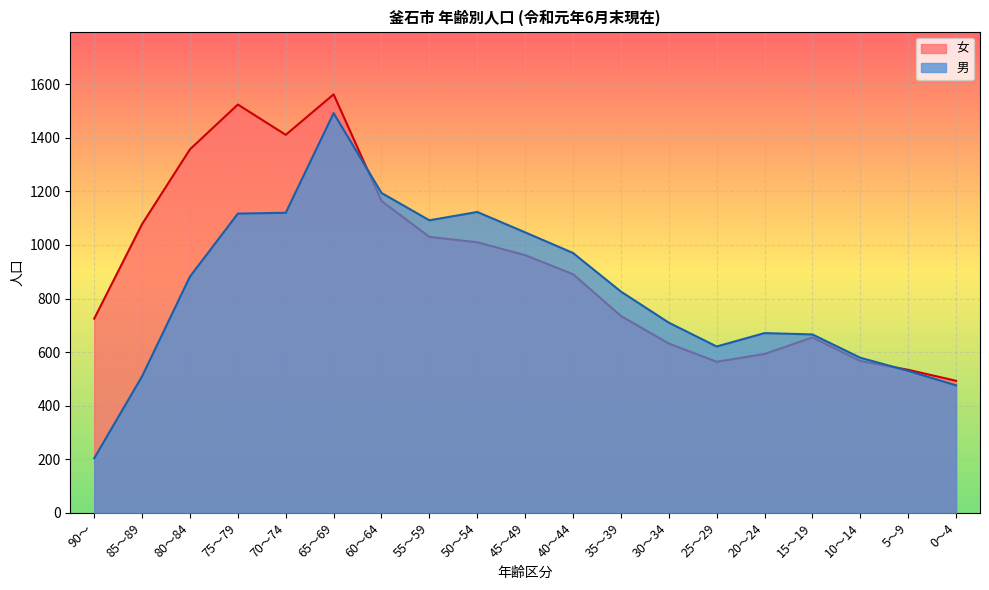

How many interior local peaks does the 女 series have?

3